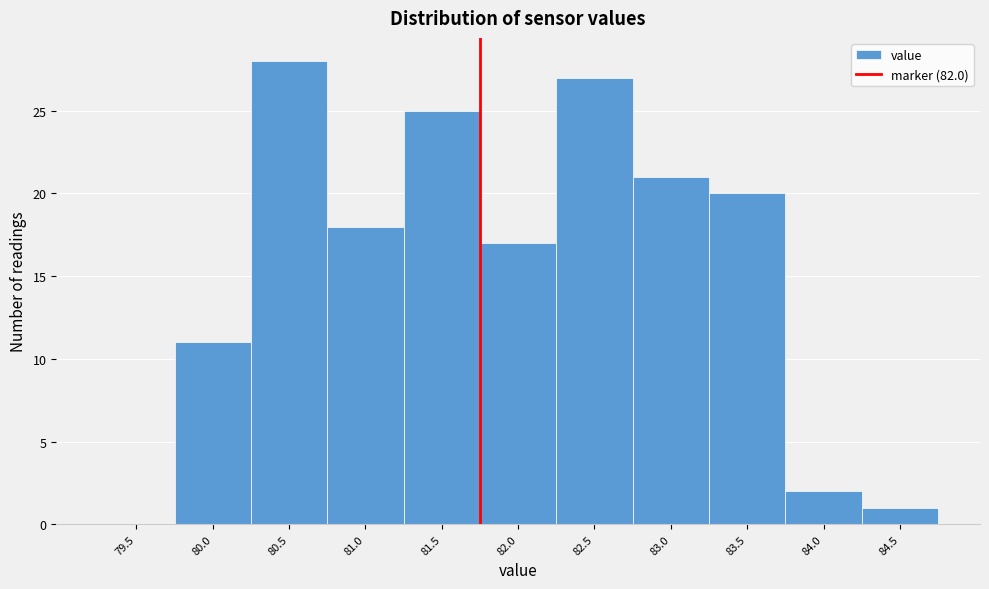

Reading right to left, extract all data points from this chart.

84.5=1	84.0=2	83.5=20	83.0=21	82.5=27	82.0=17	81.5=25	81.0=18	80.5=28	80.0=11	79.5=0